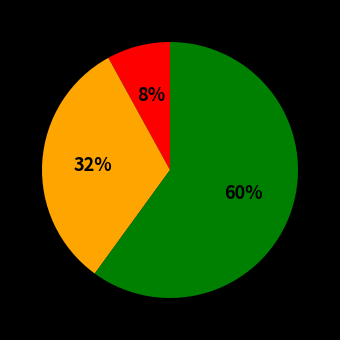

To the nearest percent, what is the difference between the largest and smallest slice percentages?

52%